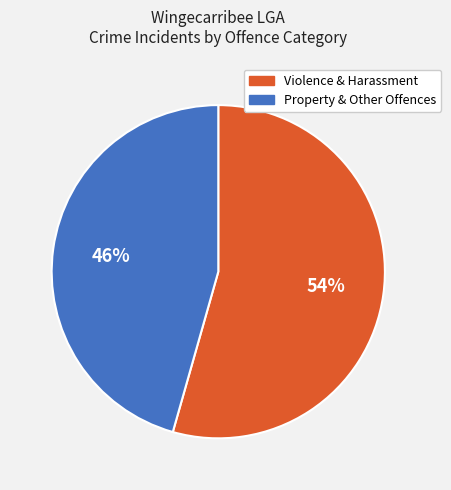

To the nearest percent, what is the average slice percentage?

50%